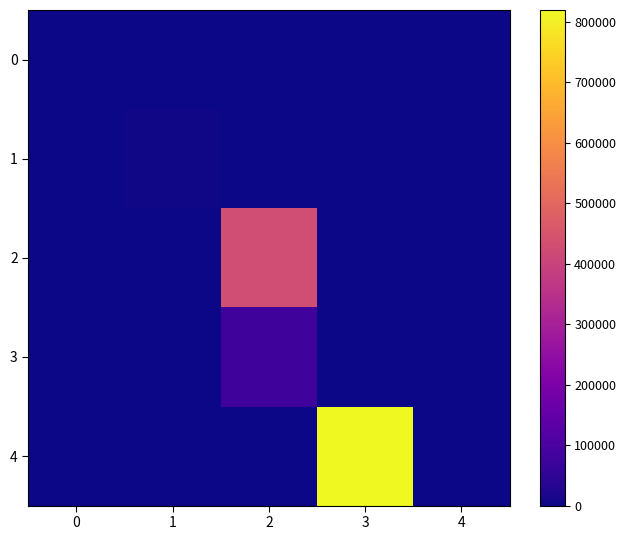

Rank the series at 3 from lowest to highest value.

0, 1, 2, 3, 4